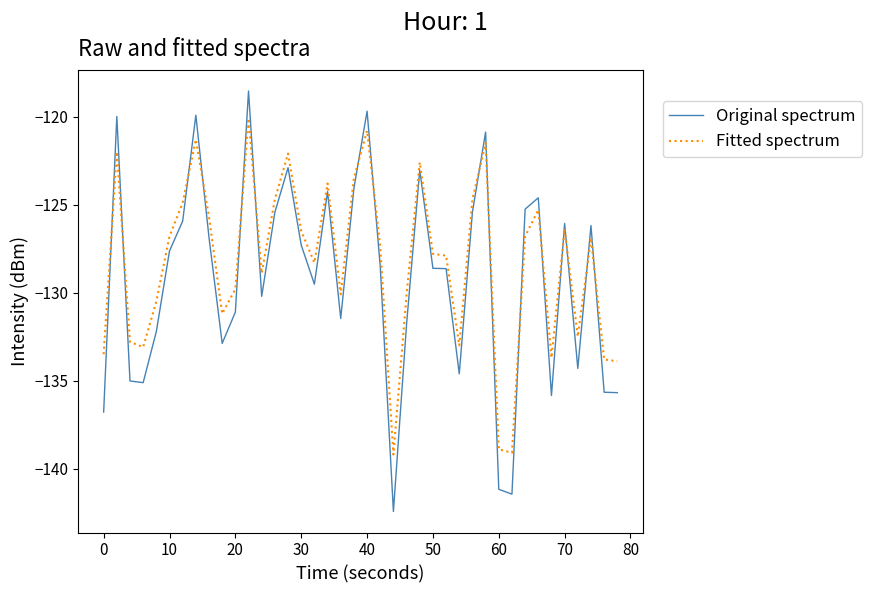

Which series ends up on top after the final intersection of Original spectrum and Fitted spectrum?

Fitted spectrum